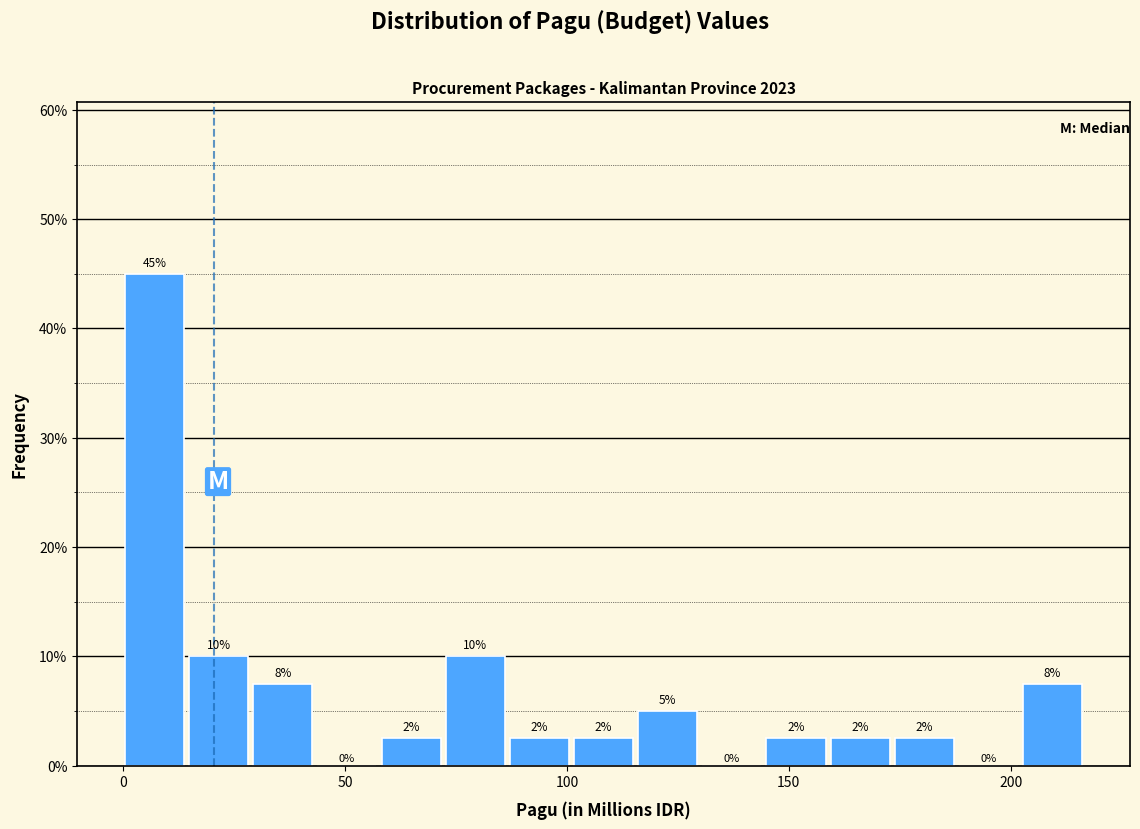

Around what value on the x-axis is the tallest bar? Give the approximate position of its centre, as read against the axis.

5